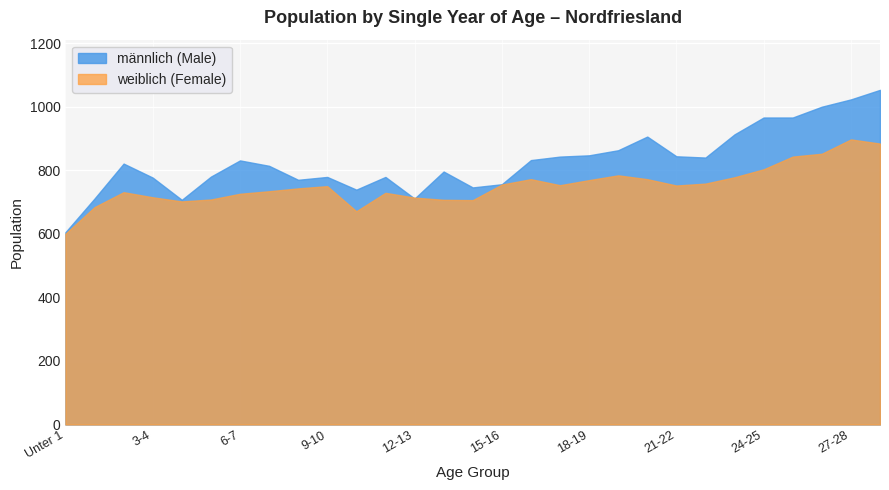

How many values in the maennlich series exceed 821?

14